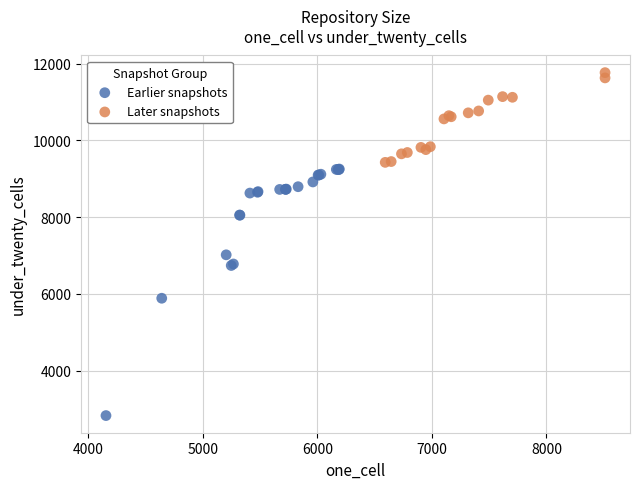

Which series has the widest spread of Y values?

Earlier snapshots